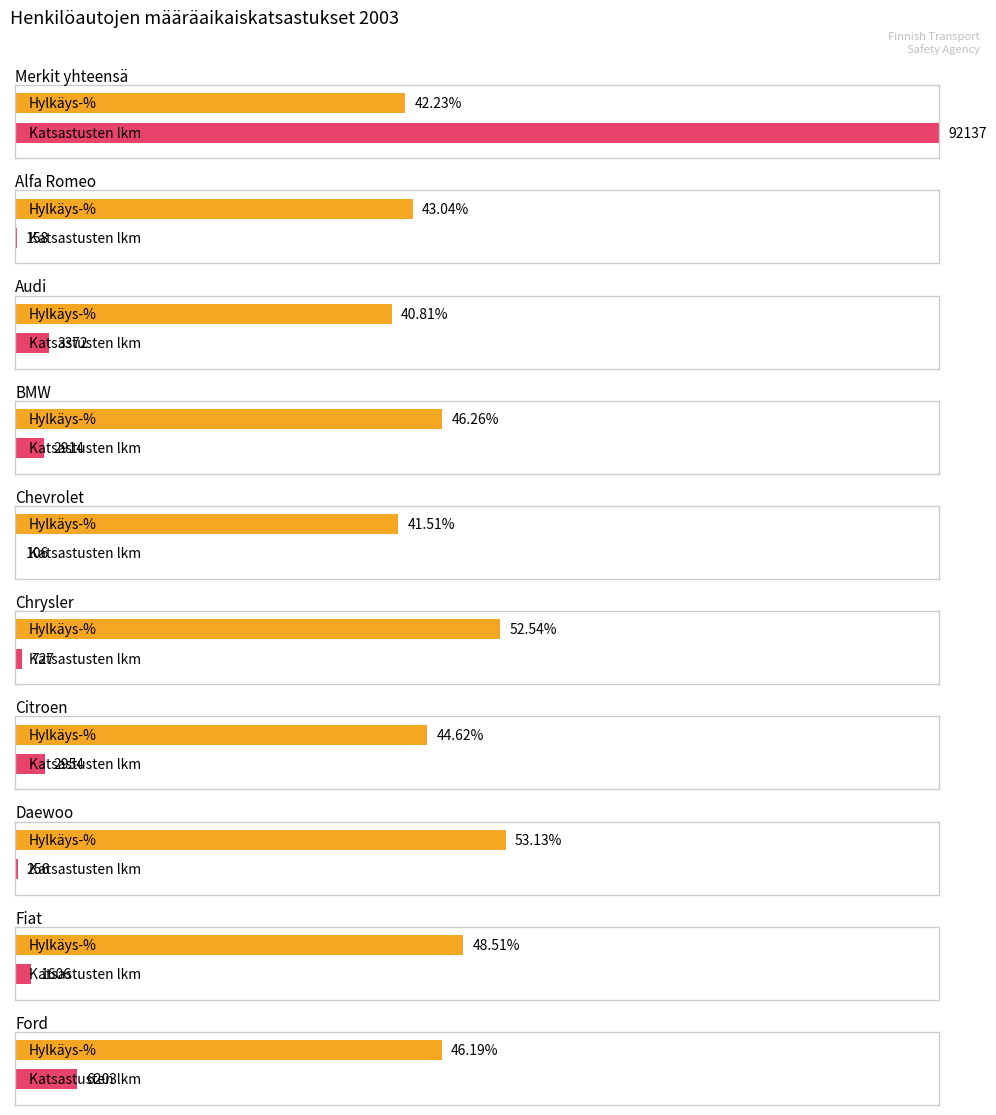

What is the label of the 10th bar from the left?

Ford